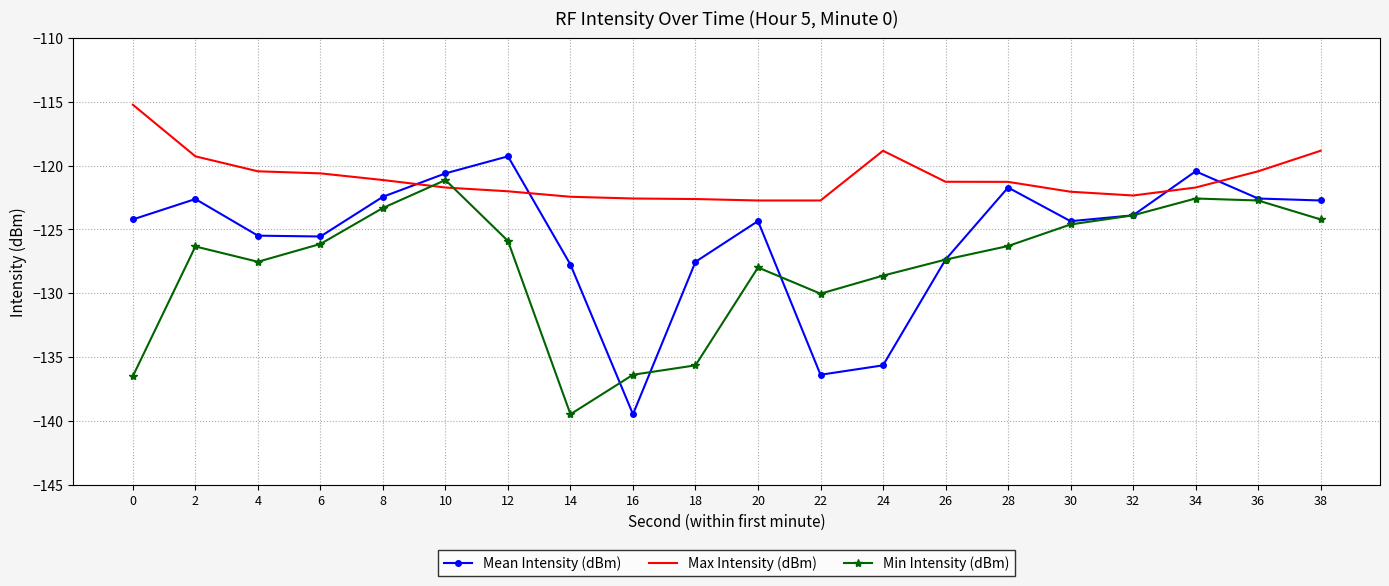

What are all the series names shown in the legend?

Mean Intensity (dBm), Max Intensity (dBm), Min Intensity (dBm)